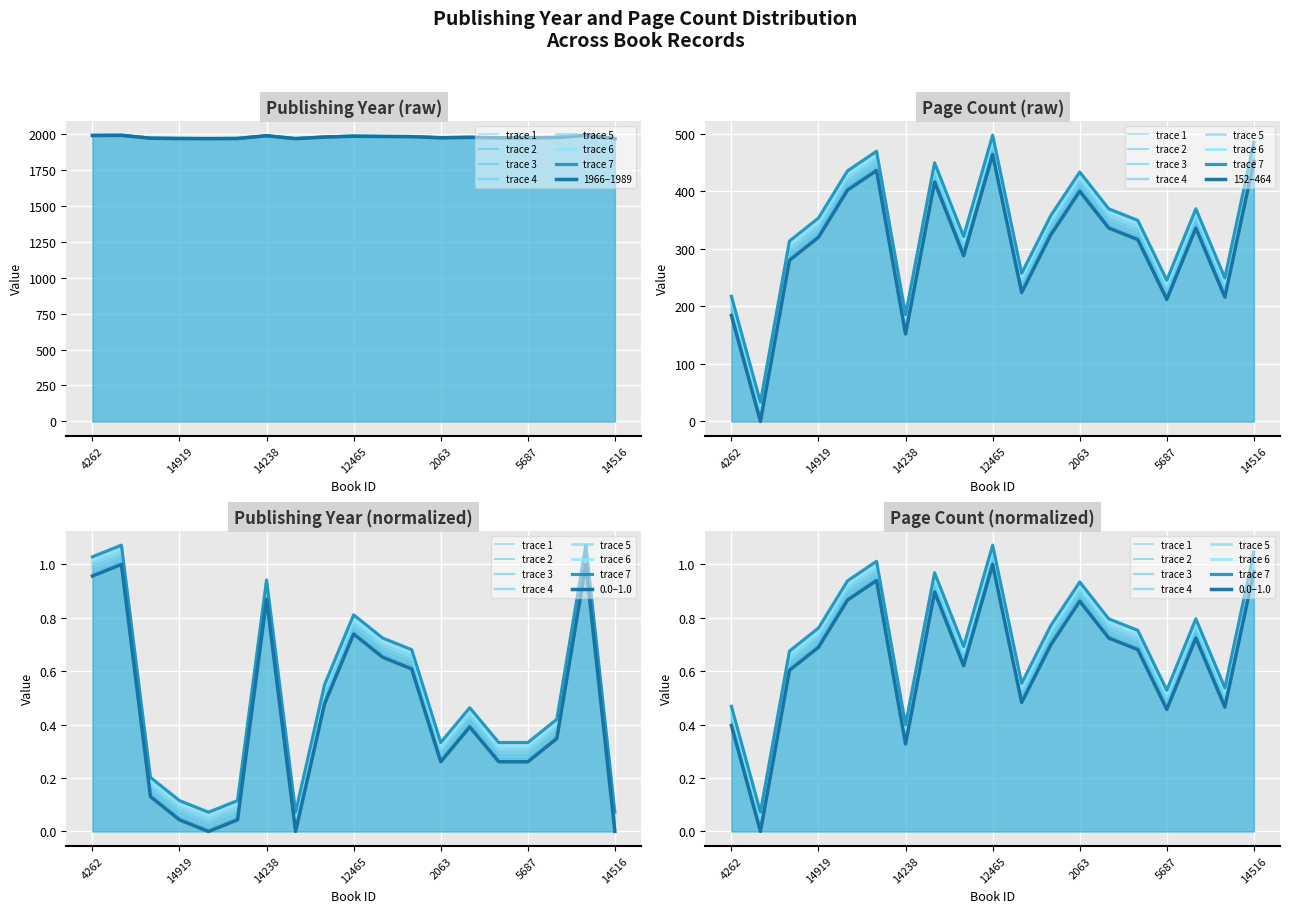

Is the value of pageCount at 3267 greater than the value of publishingYear at 20568?

No